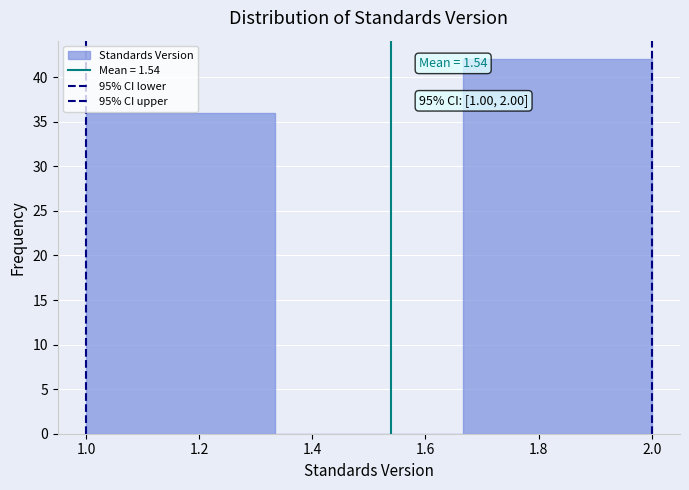

Over which range of the x-axis is the bar tallest?

1.66 to 2.00